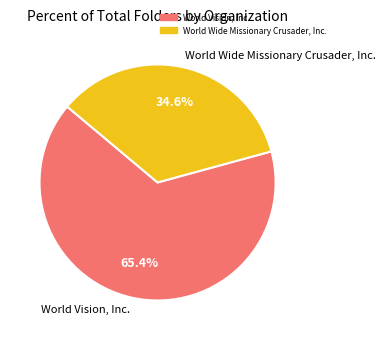

Combined, do World Wide Missionary Crusader, Inc. and World Vision, Inc. account for over 50%?

Yes